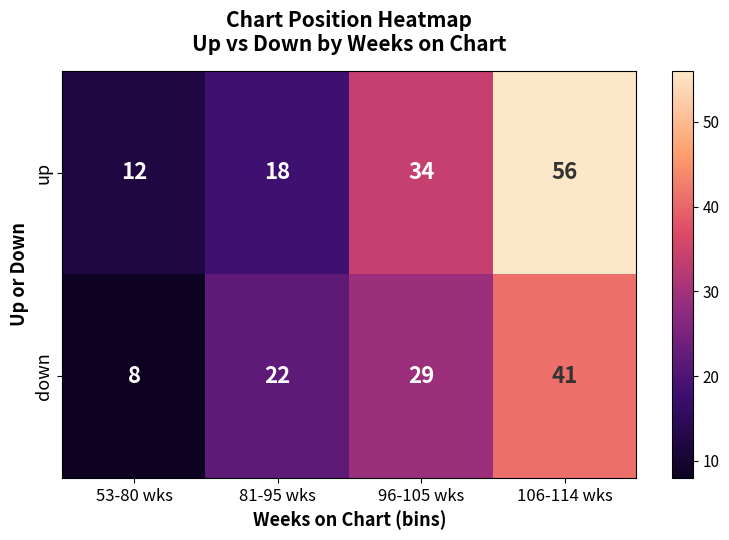

List the series in order of their peak value, lowest first.

down, up